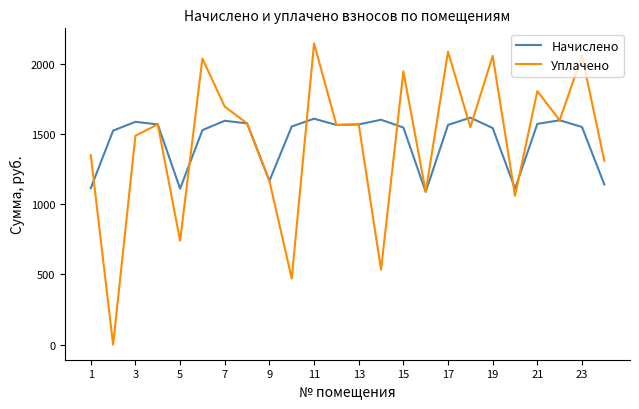

Rank the series by their maximum value, from lowest to highest.

Начислено, Уплачено